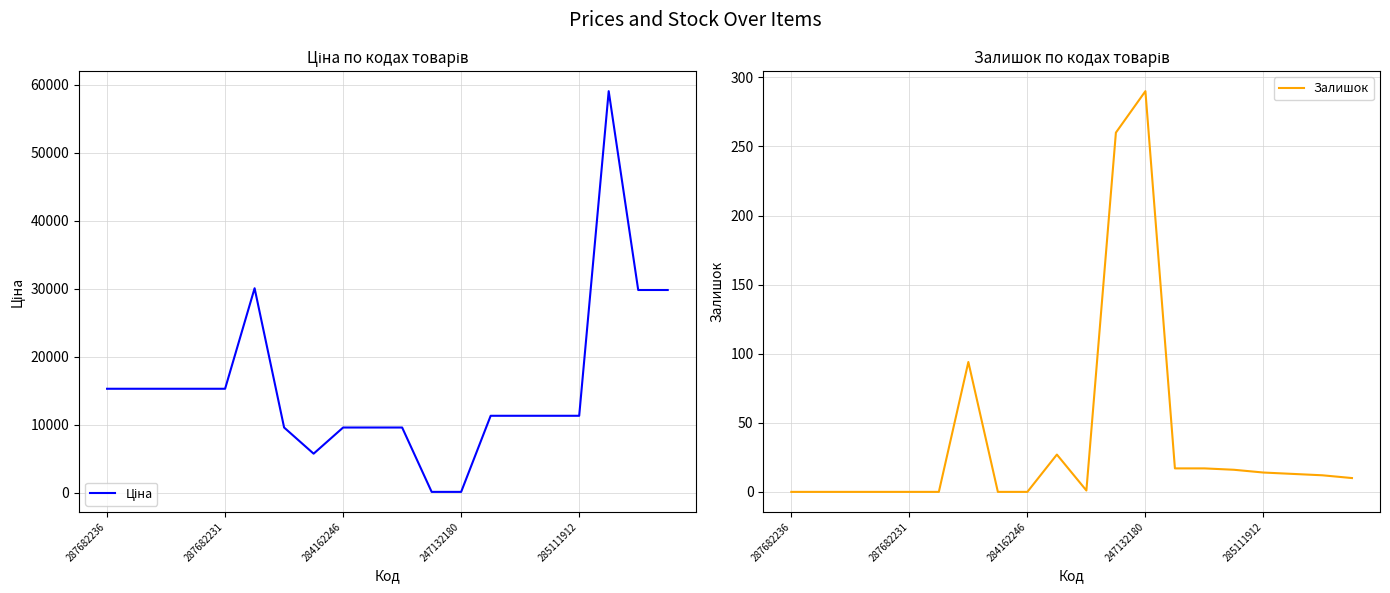

Where is Залишок nearest to the value 145?

6